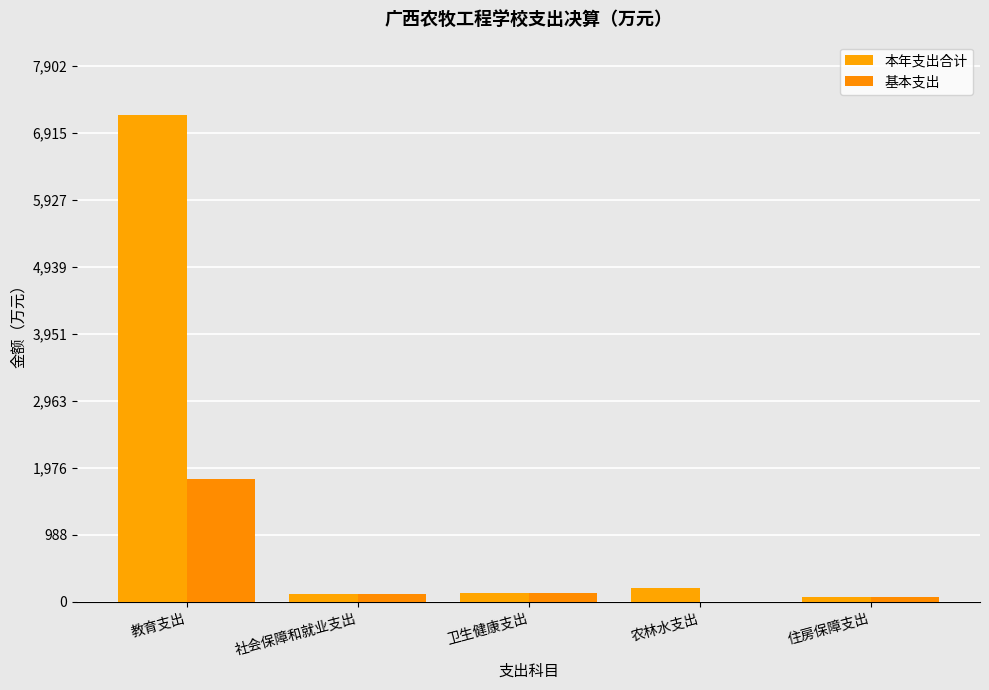

What value does the 基本支出 series have at 社会保障和就业支出?

121.7